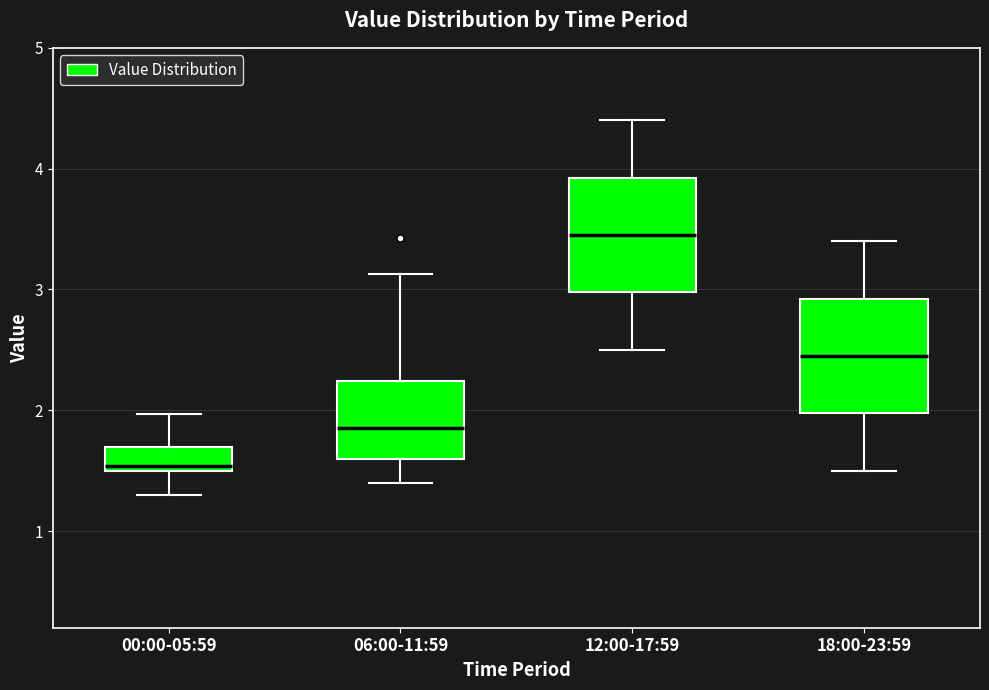

Reading left to right, transcribe this box plot: for each box, give where its median line is, the range the box spans, and where its two whiskers end, as read against the y-axis. The values are not printed on the chart, so give them approximately, as read against the axis.

00:00-05:59: median 1.5 (just above the box's lower edge), box 1.5 to 1.7, whiskers 1.3 to 2.0
06:00-11:59: median 1.9, box 1.6 to 2.2, whiskers 1.4 to 3.1
12:00-17:59: median 3.5, box 3.0 to 3.9, whiskers 2.5 to 4.4
18:00-23:59: median 2.5, box 2.0 to 2.9, whiskers 1.5 to 3.4